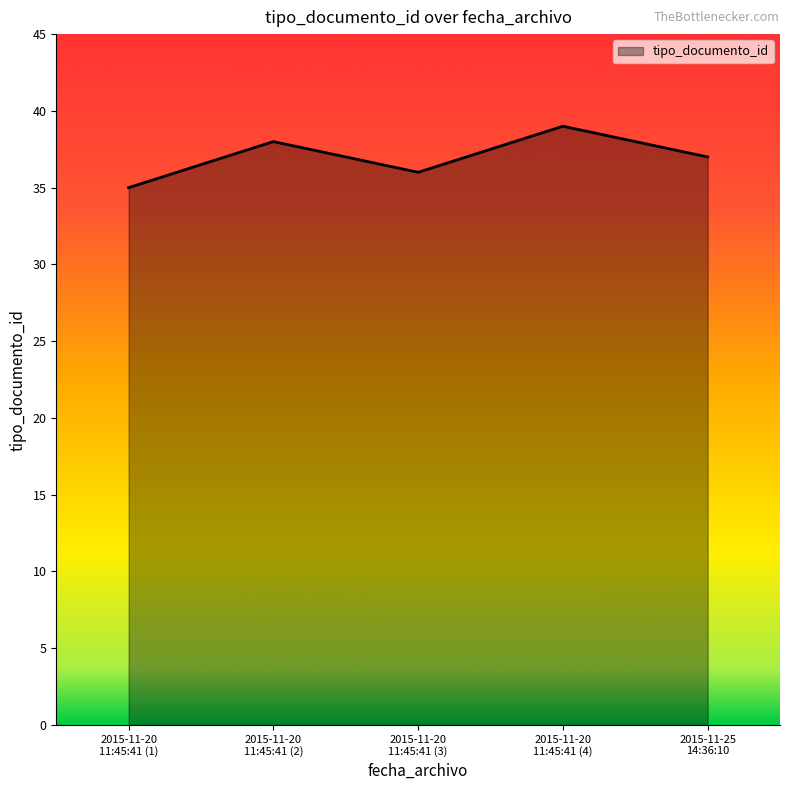

True or false: there are more than 0 points higher than both neighbors.

True